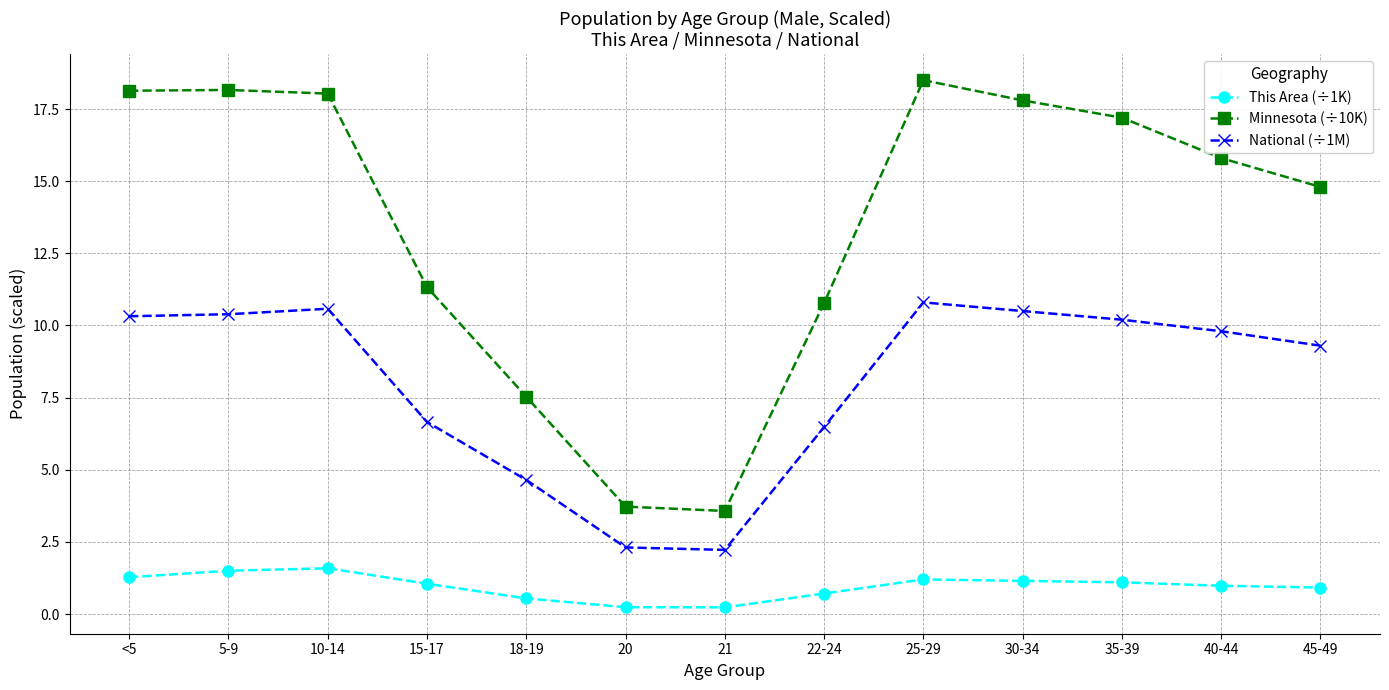

Where is National (÷1M) nearest to the value 6?

22-24